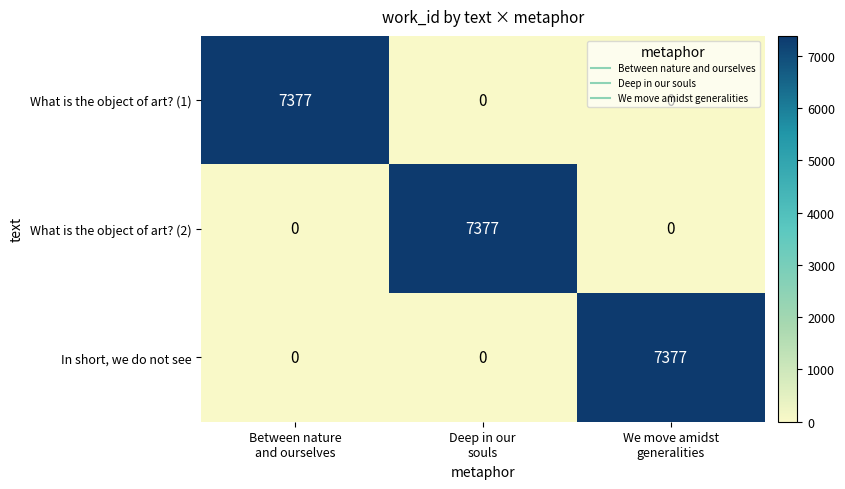

At how many categories does at least one series exceed 317?

3